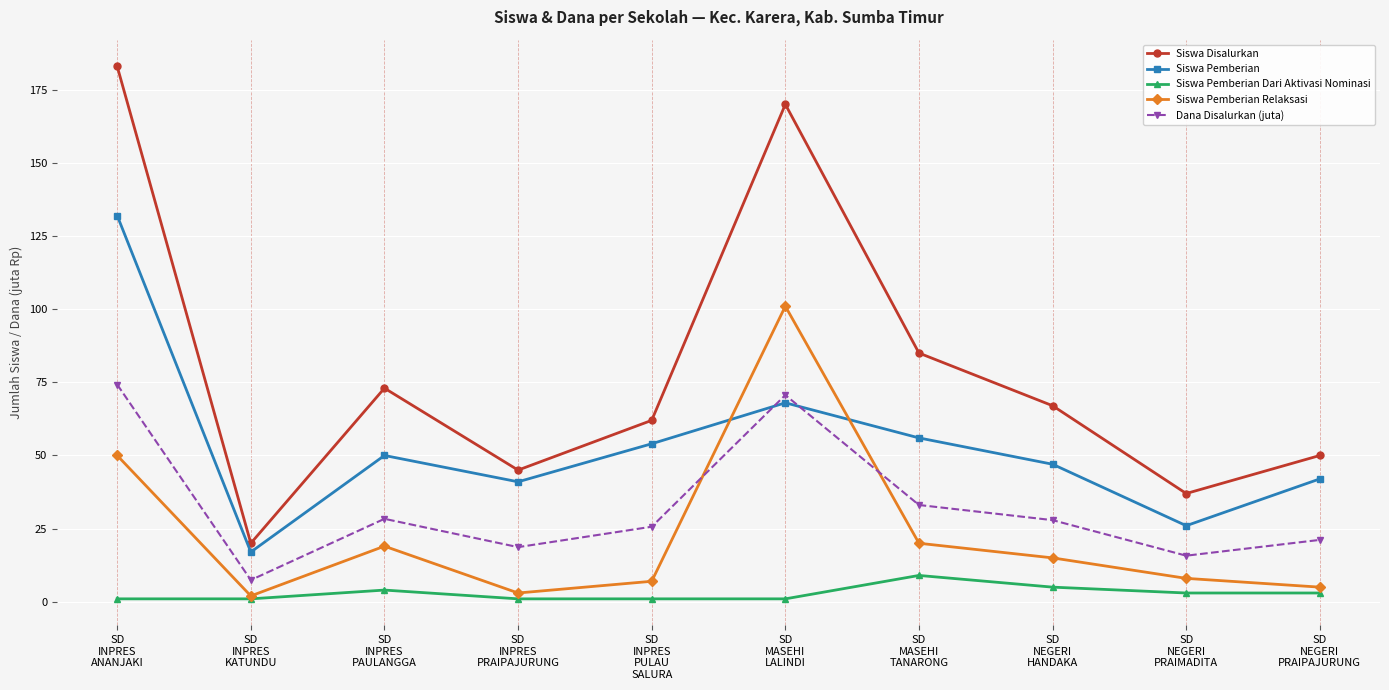

What is the value of the Siswa Pemberian Relaksasi point at the 4th from the left?

3.0